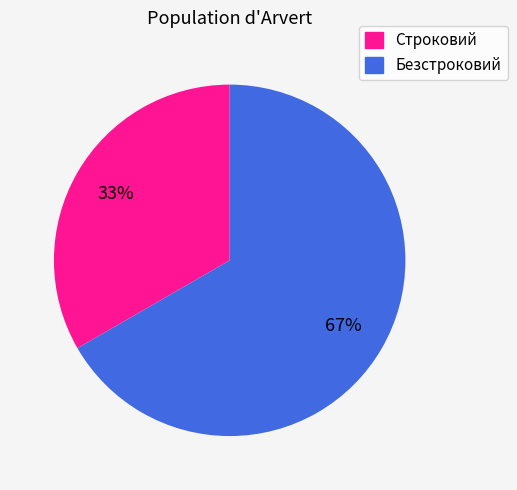

The Безстроковий slice represents 67% of the pie. True or false?

True